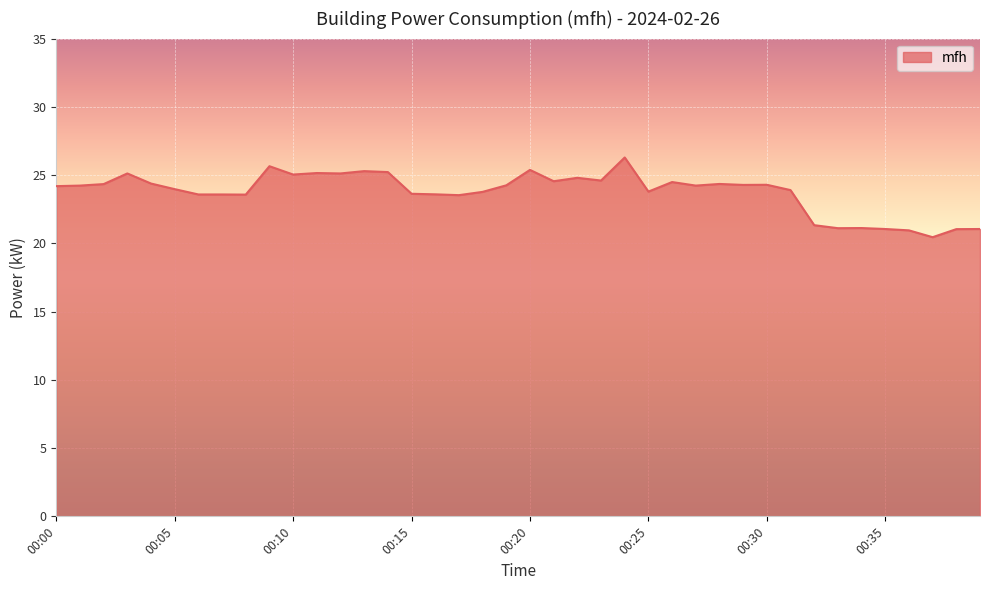

How many categories are shown in the chart?

40